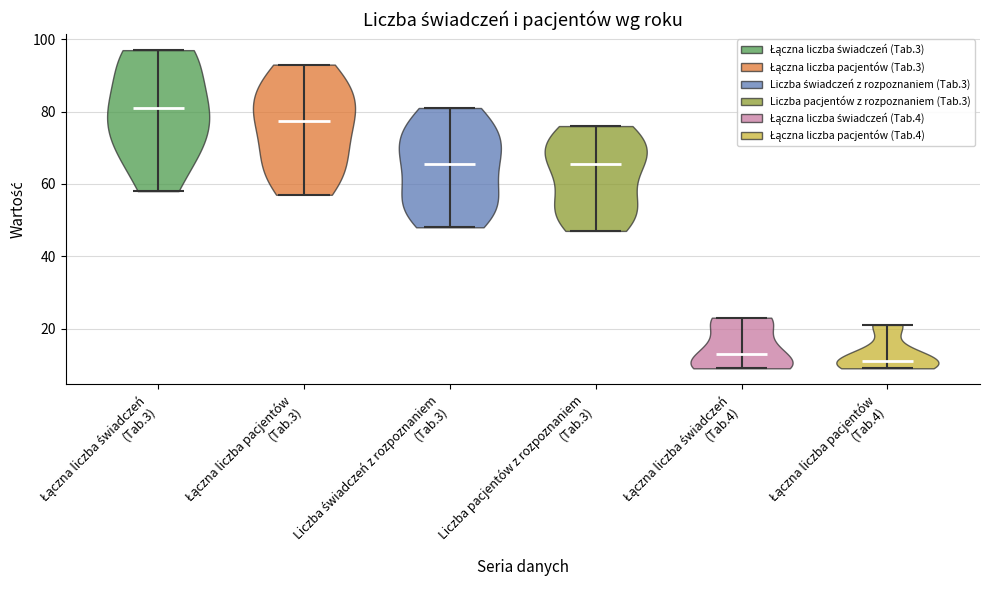

Where does the median line of the violin for Liczba świadczeń z rozpoznaniem (Tab.3) sit on the y-axis? The values are not printed on the chart, so give them approximately, as read against the axis.

66